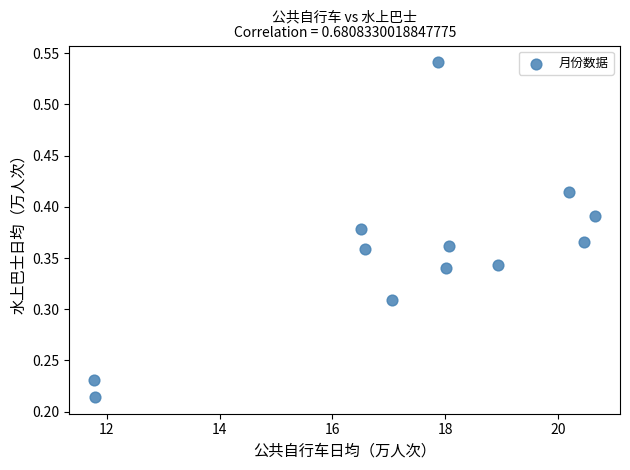

What is the average X value?

17.3